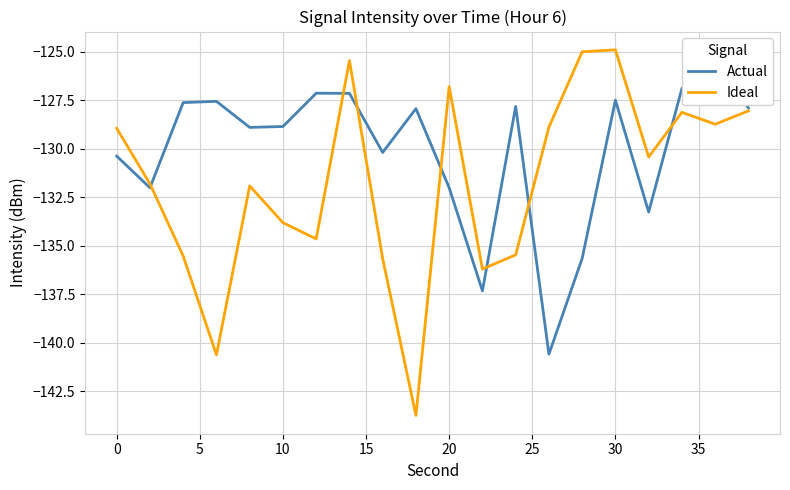

How many distinct data groups are displayed?

2